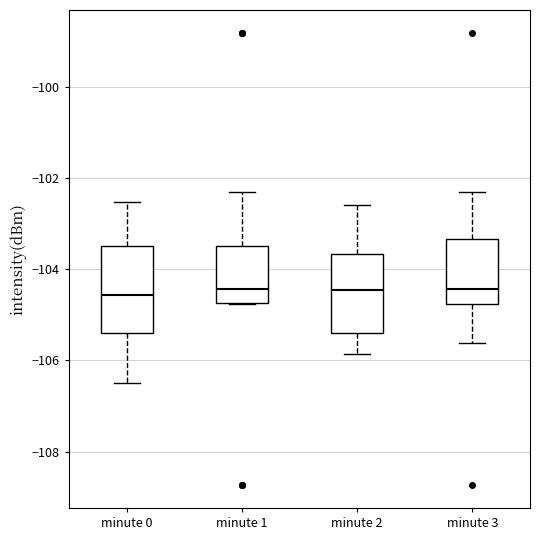

Reading left to right, read every box against the y-axis: the position of its median line, the range the box covers, and the ends of its whiskers. The values are not printed on the chart, so give them approximately, as read against the axis.

minute 0: median -104.6, box -105.4 to -103.4, whiskers -106.6 to -102.6
minute 1: median -104.4, box -104.8 to -103.4, whiskers -104.8 to -102.4
minute 2: median -104.4, box -105.4 to -103.6, whiskers -105.8 to -102.6
minute 3: median -104.4, box -104.8 to -103.4, whiskers -105.6 to -102.4